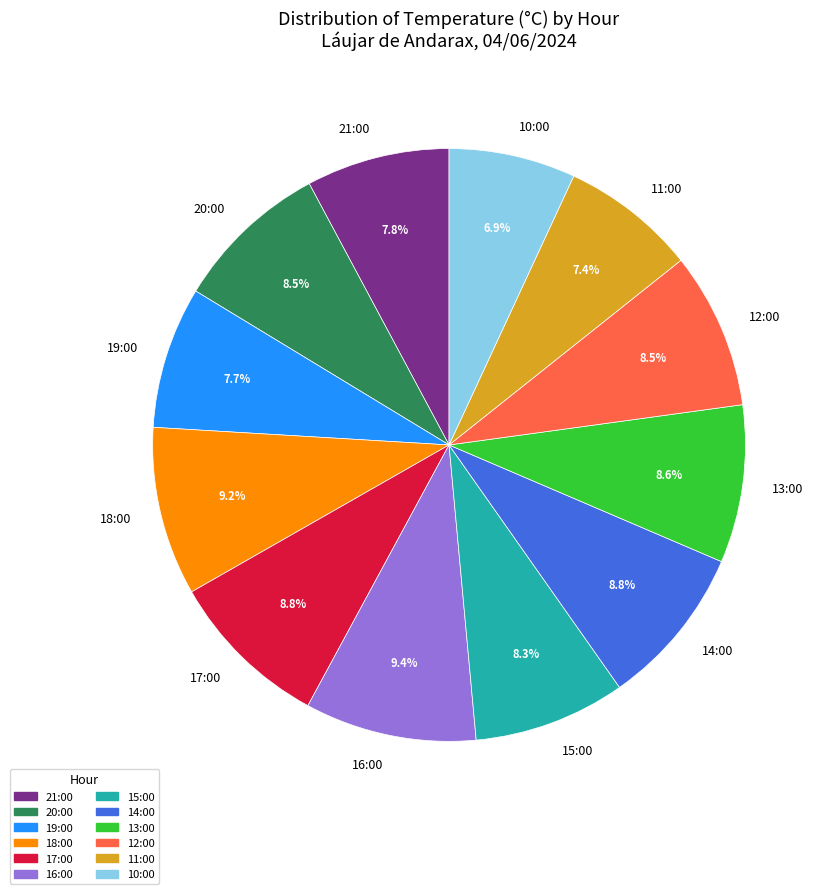

Do 21:00 and 19:00 together represent more than half of the pie?

No